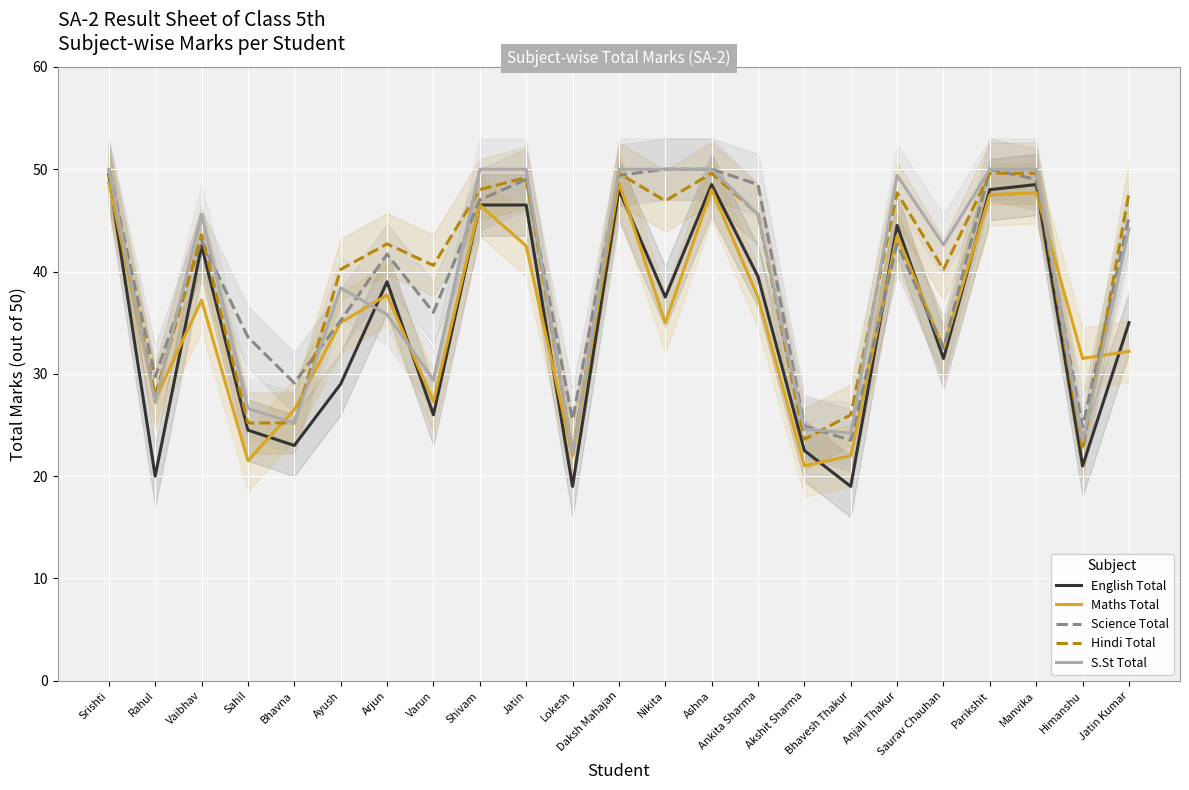

At which category does Science Total reach its first local peak?

Vaibhav